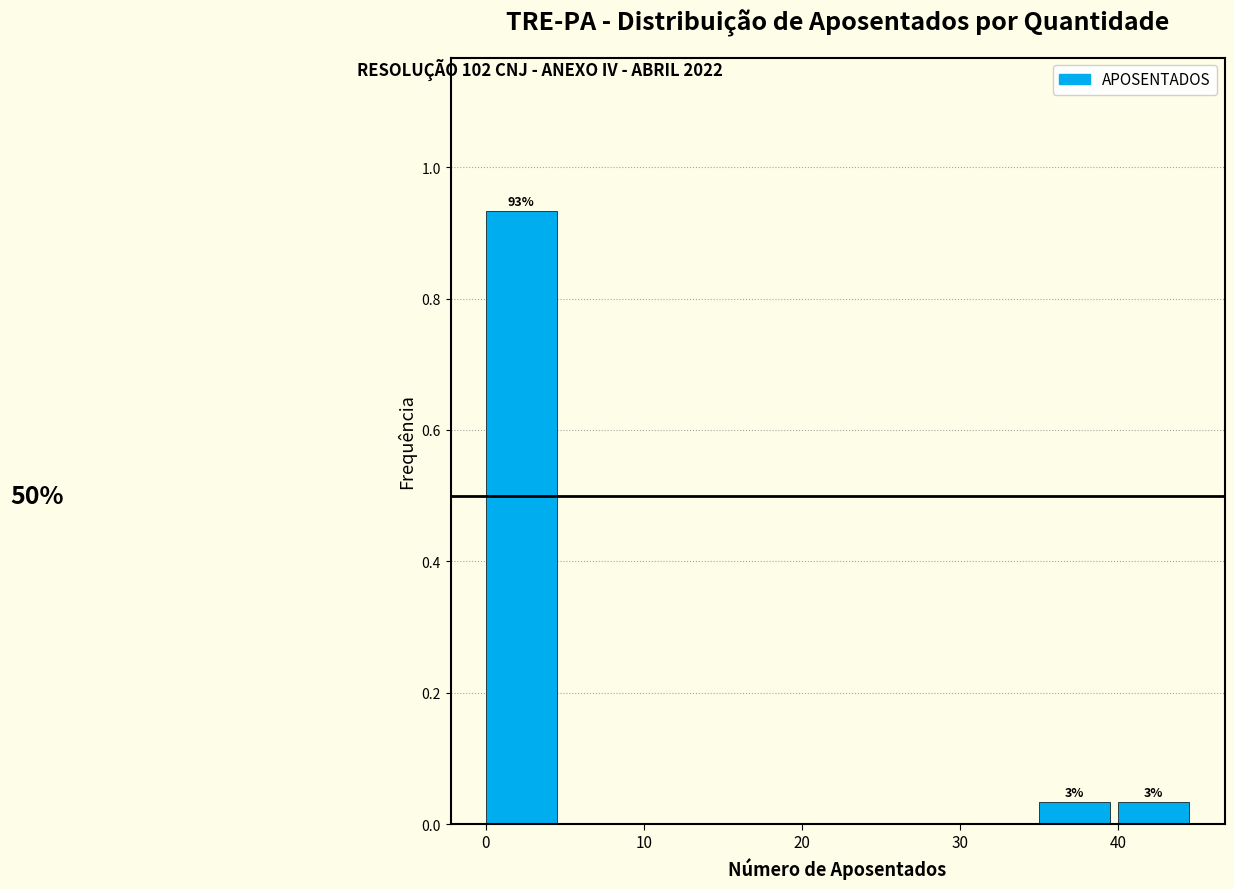

Which range on the x-axis has the tallest bar?

0 to 5